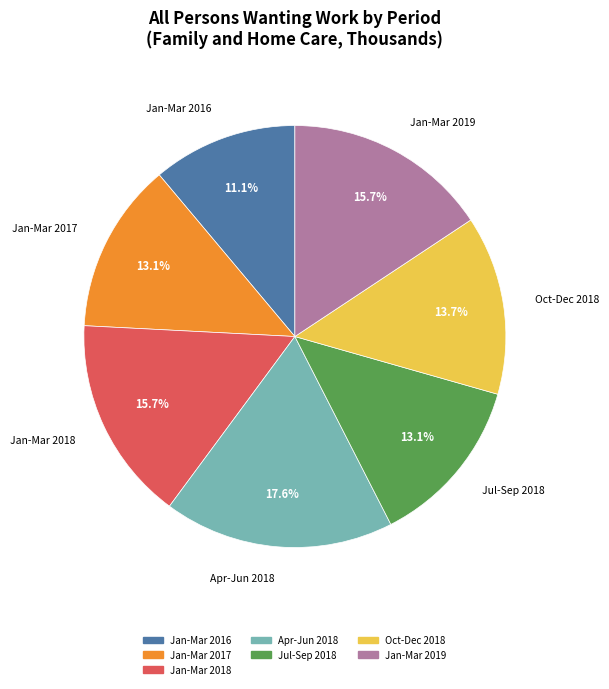

Which category has the biggest portion of the pie?

Apr-Jun 2018